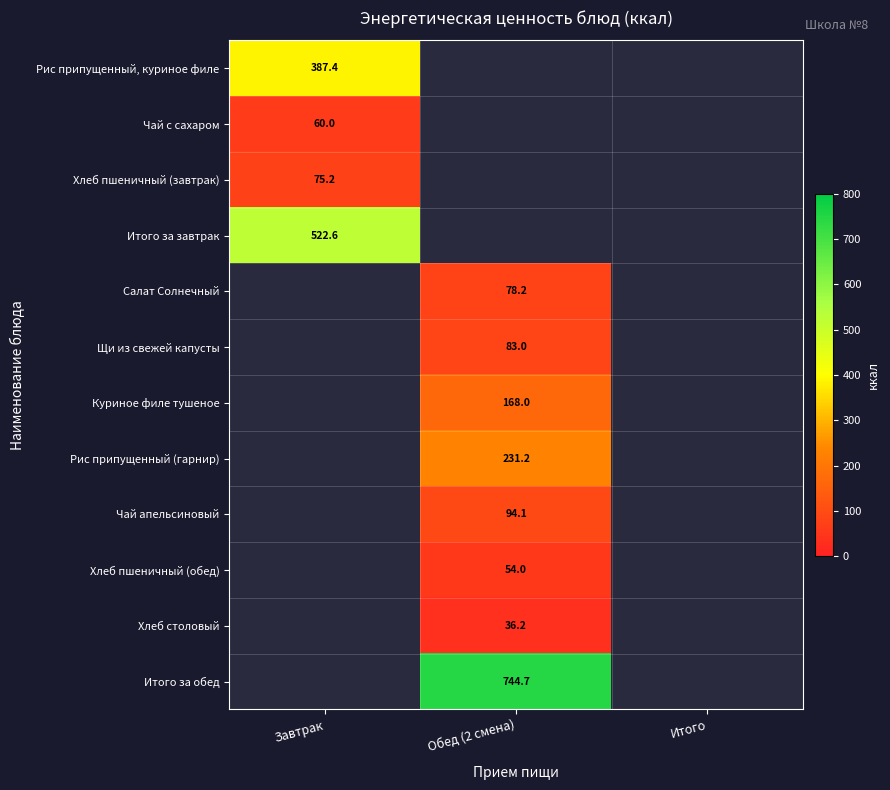

The Хлеб пшеничный (обед) series shows 76.0 at Обед (2 смена). True or false?

False